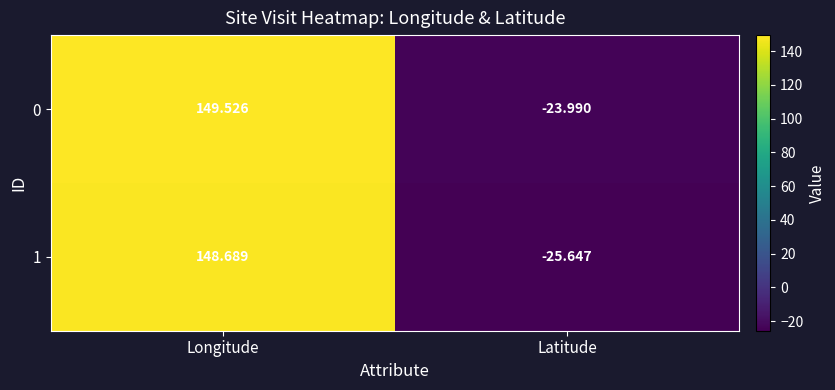

Which category has the lowest value in the 0 series?

Latitude